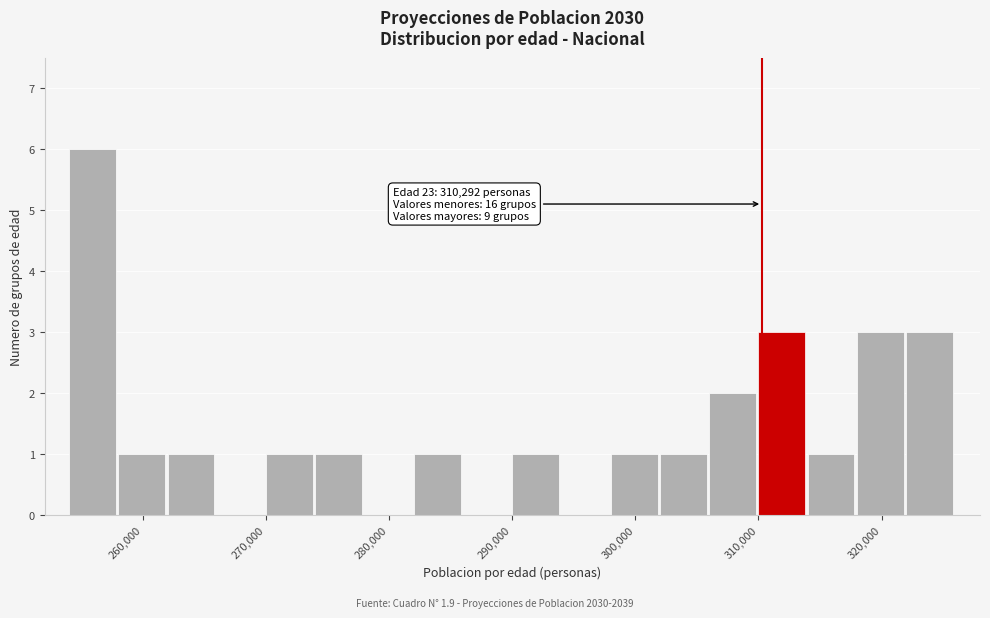

Over which range of the x-axis is the bar tallest?

254000 to 258000